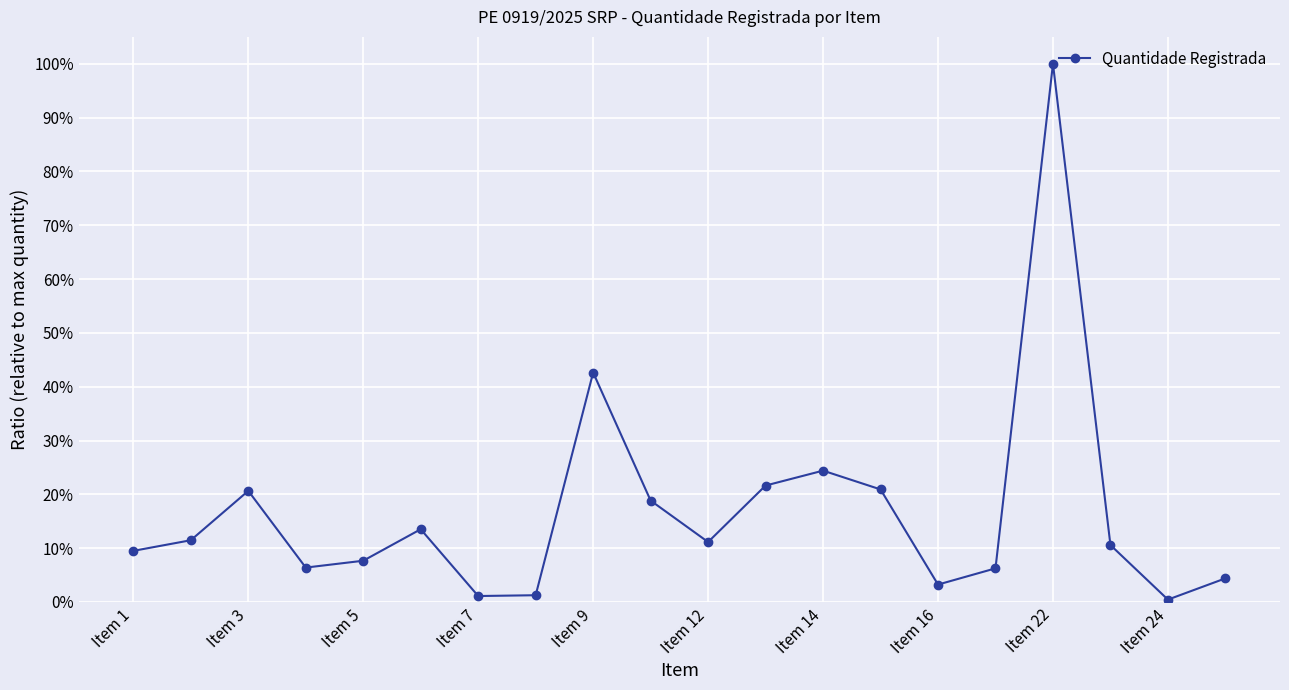

Does the chart have visible grid lines?

Yes